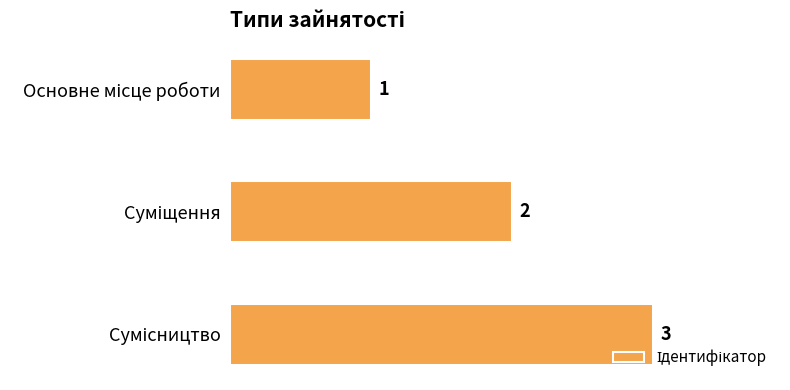

Count the values in the range 1 to 3.

3